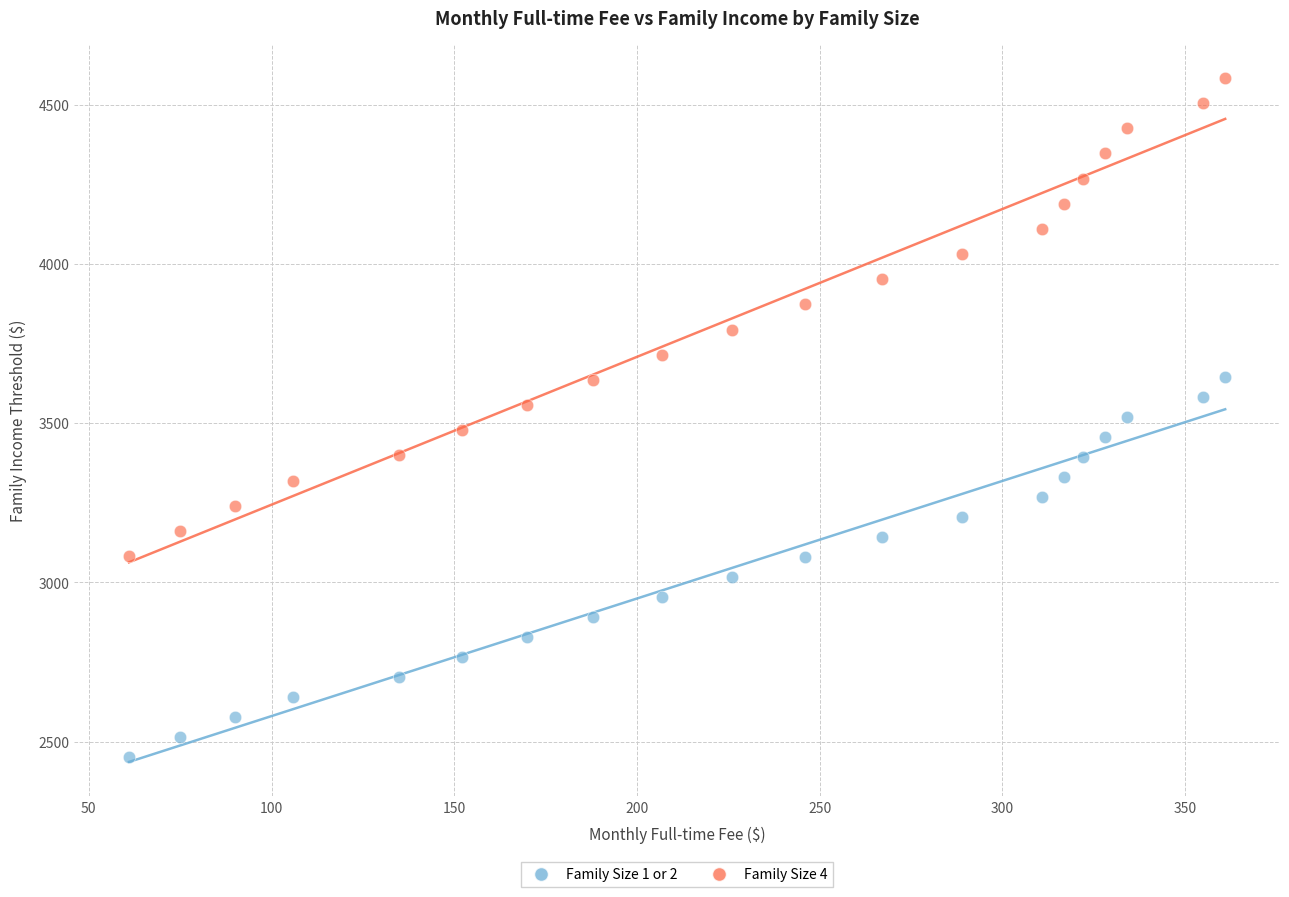

Which series has the largest Y range (max minus min)?

Family Size 4